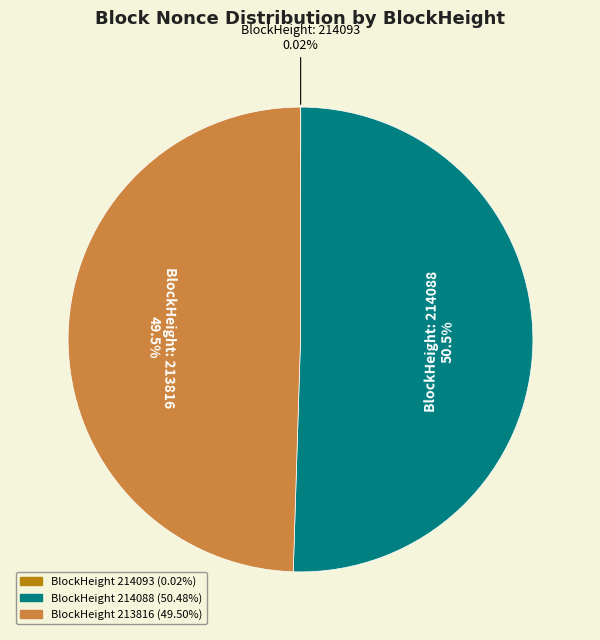

Is there a majority slice in this chart?

Yes